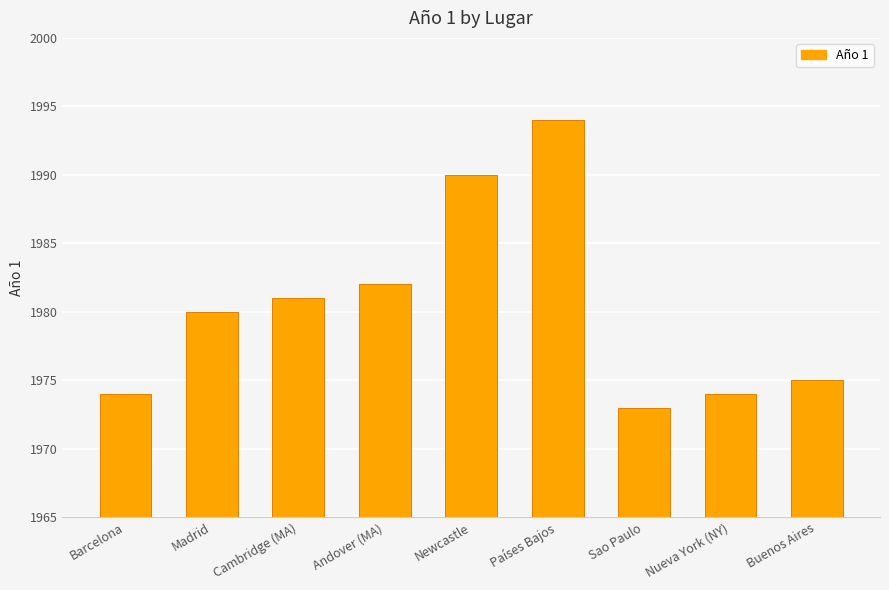

What is the sum of all values?

17823